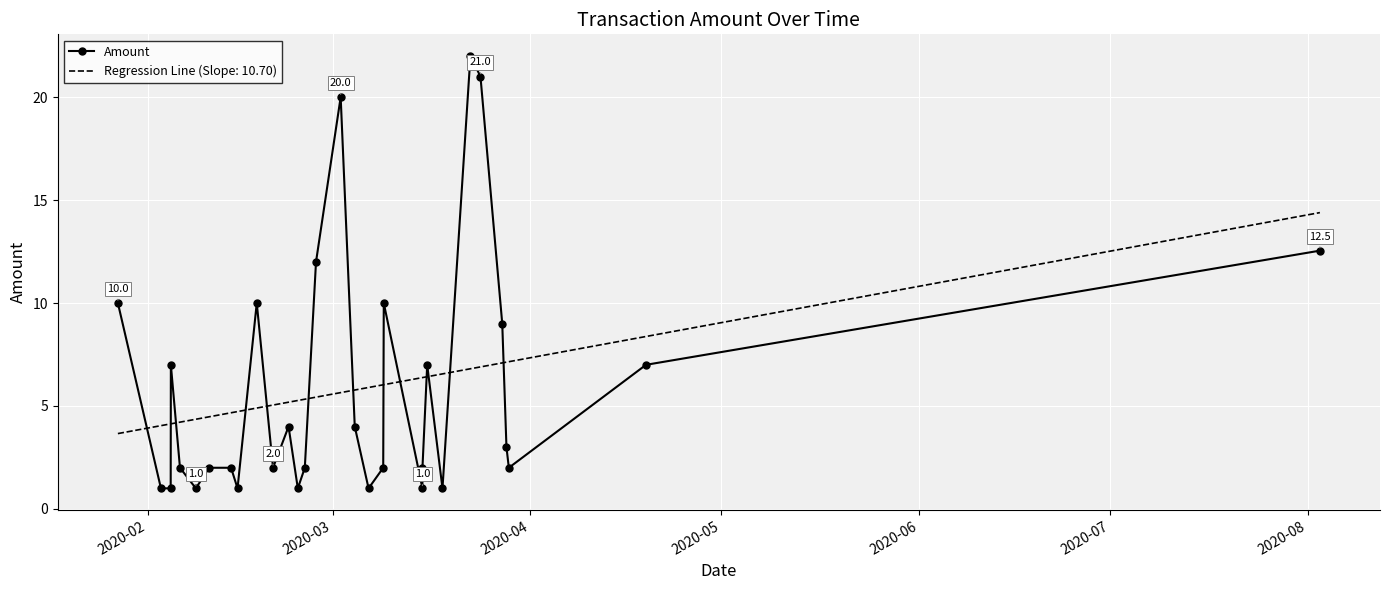

List the series in order of their peak value, highest first.

Amount, Regression Line (Slope: 10.70)